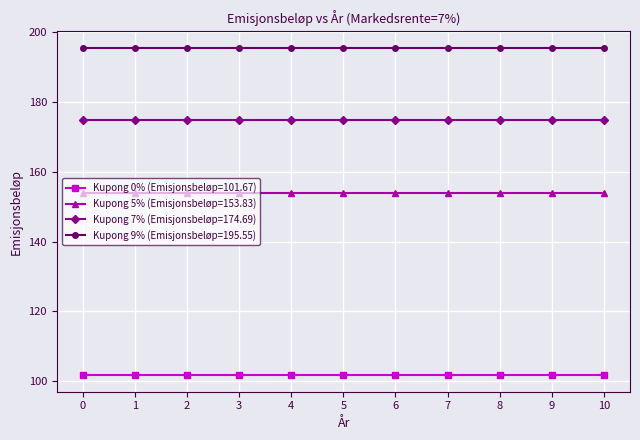

What is the value of the Kupong 9% (Emisjonsbeløp=195.55) point at the 9th from the left?

195.5